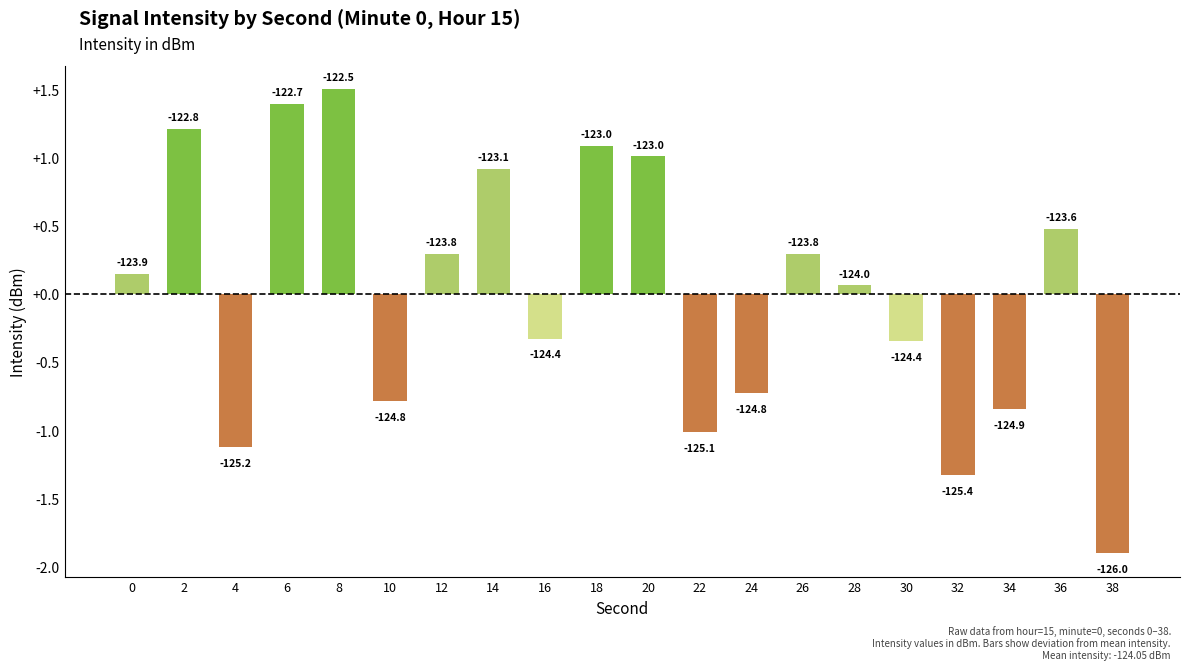

Does the chart contain any negative values?

Yes